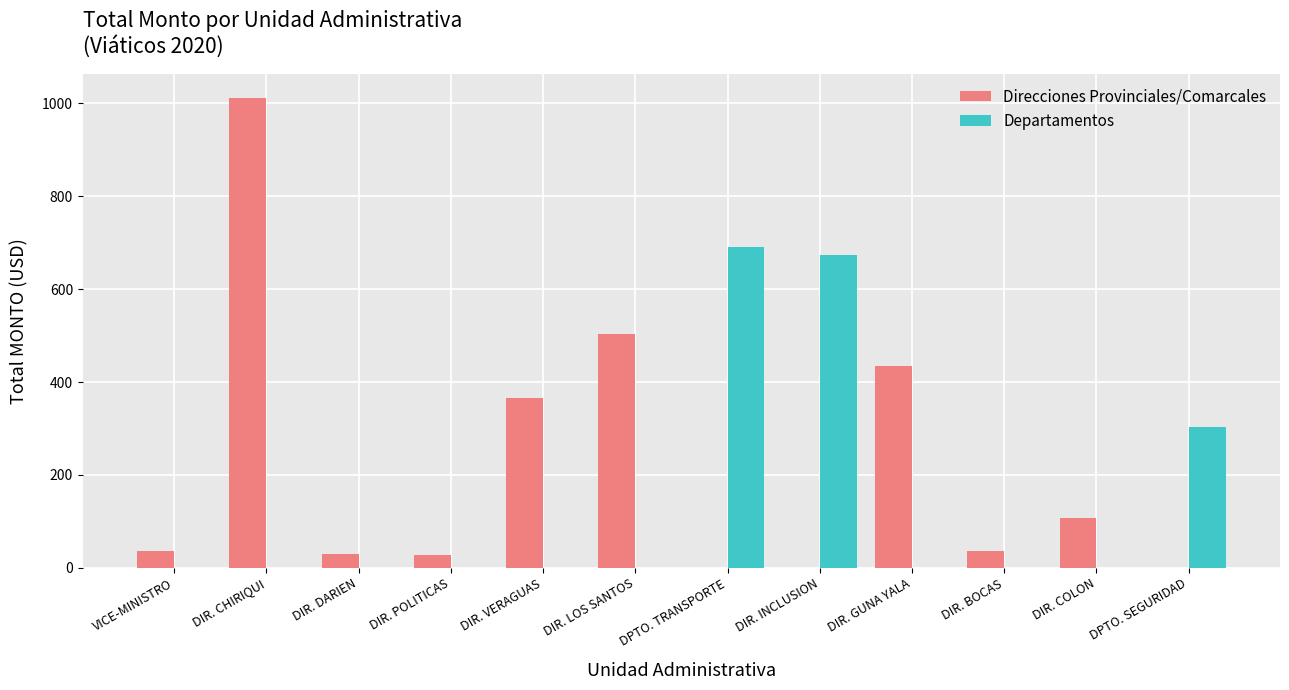

Is it true that Direcciones Provinciales/Comarcales equals 507.8 at DIR. VERAGUAS?

False